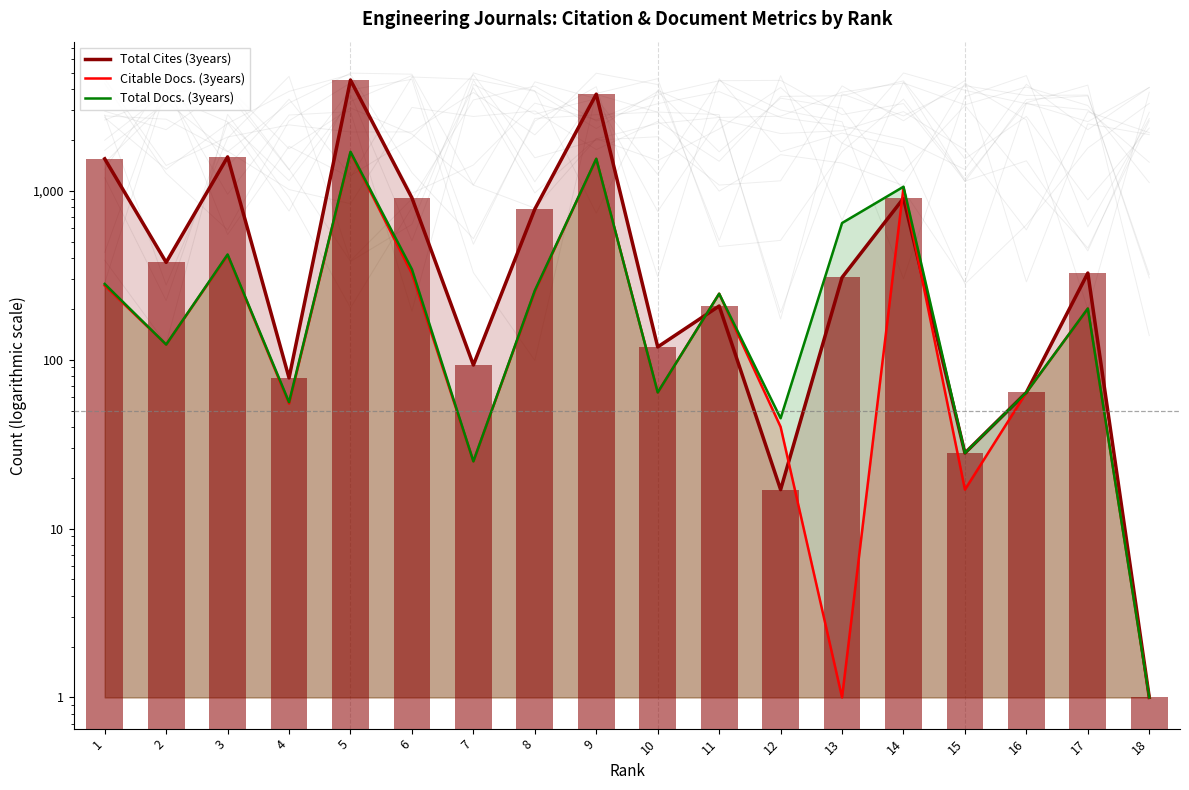

At which label does Citable Docs. (3years) first exceed 201?

1